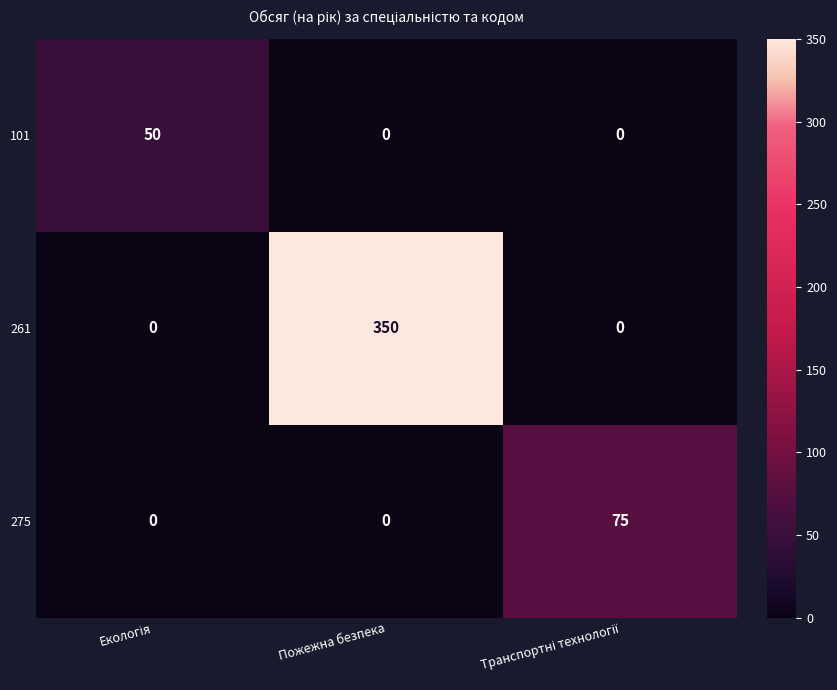

At how many categories does at least one series exceed 85?

1